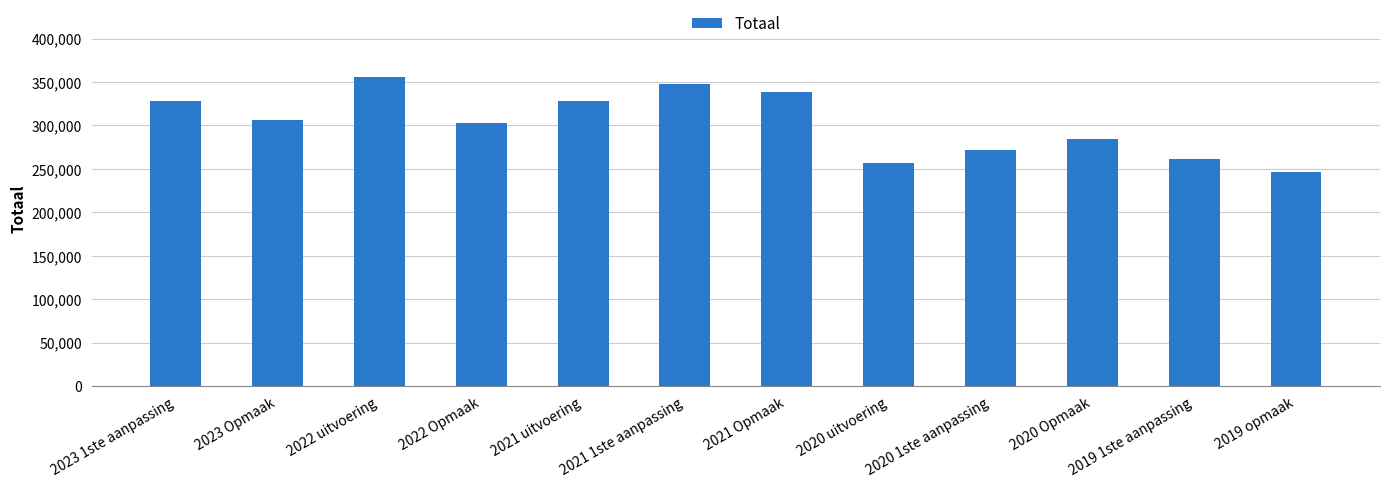

What is the ratio of the value at 2021 1ste aanpassing to the value at 2023 1ste aanpassing?

1.1